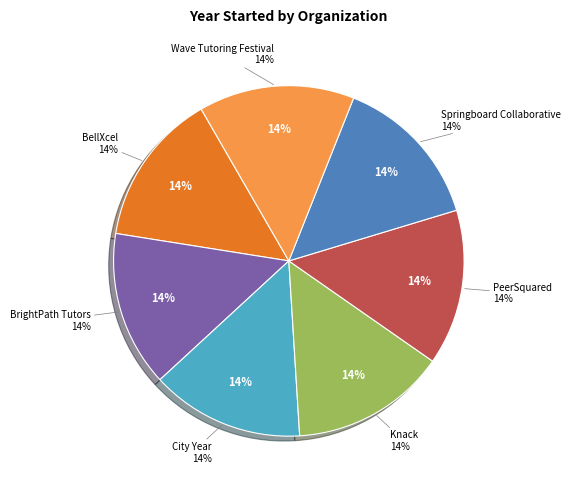

Count the number of slices in the pie.

7